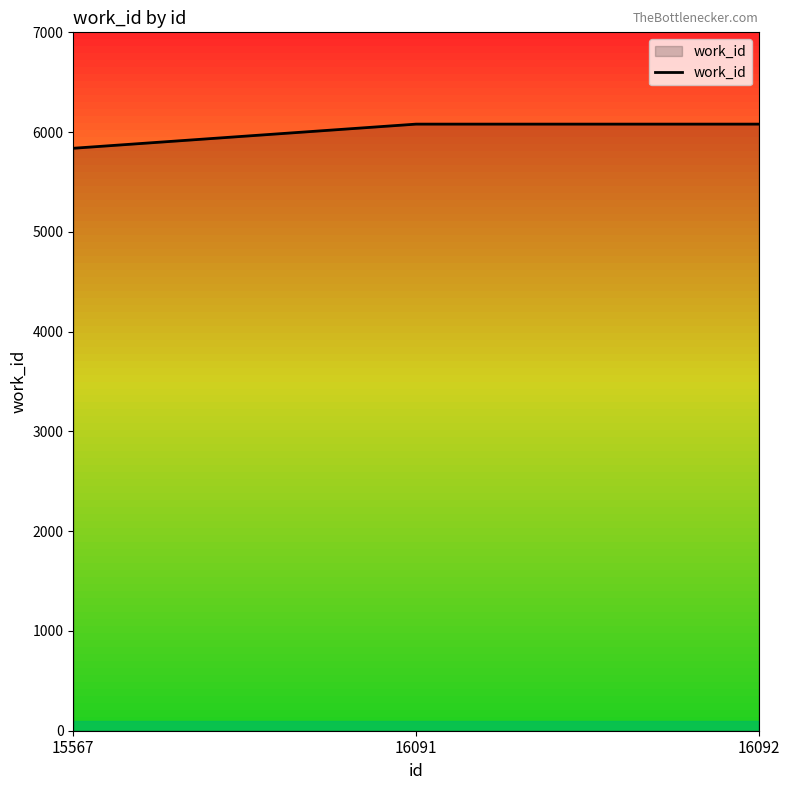

The chart shows a value of 5838 at 15567. True or false?

True